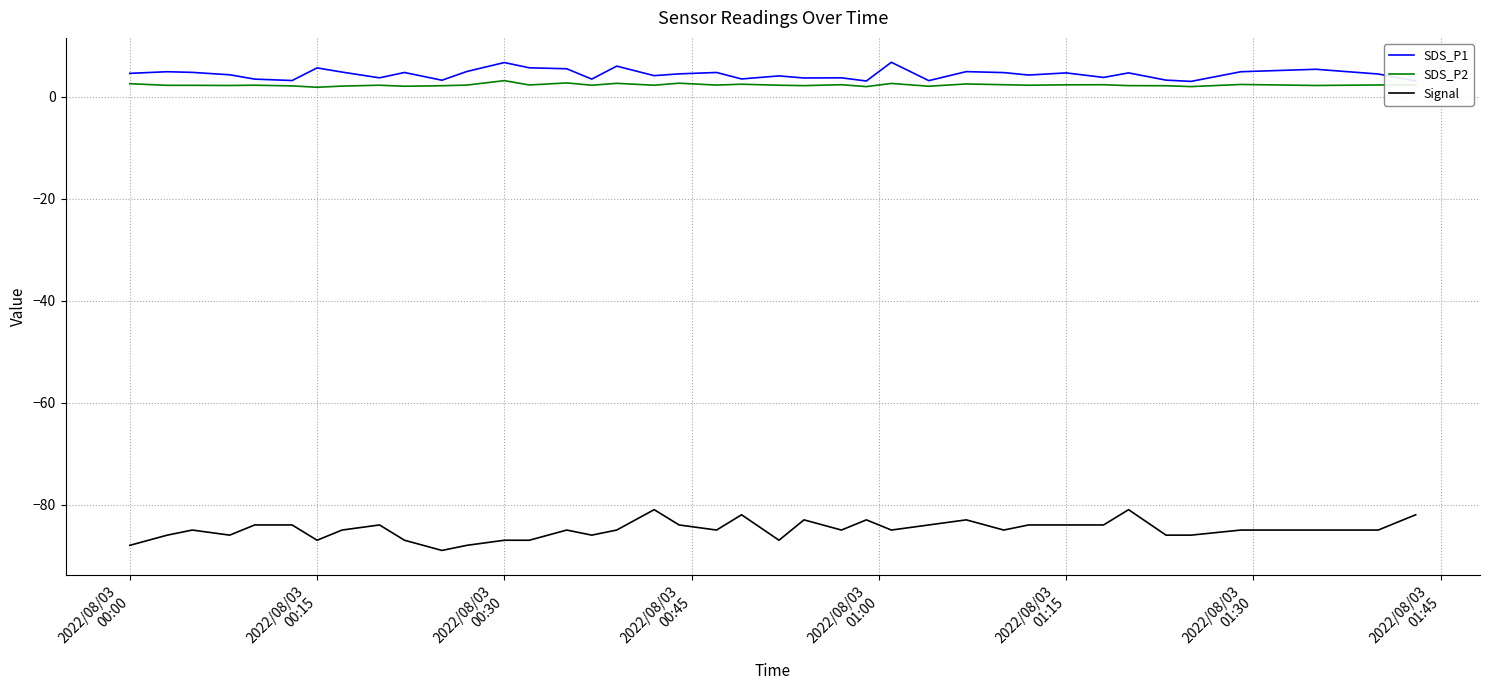

True or false: Signal and SDS_P1 intersect in this chart.

False